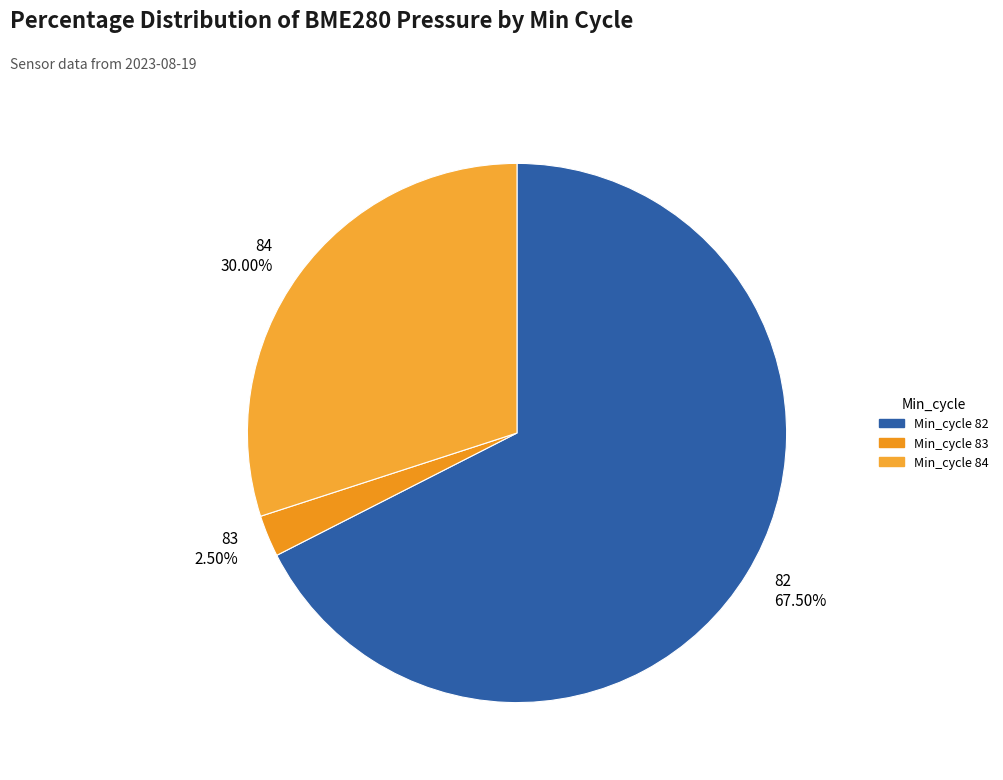

How many segments does this pie chart have?

3